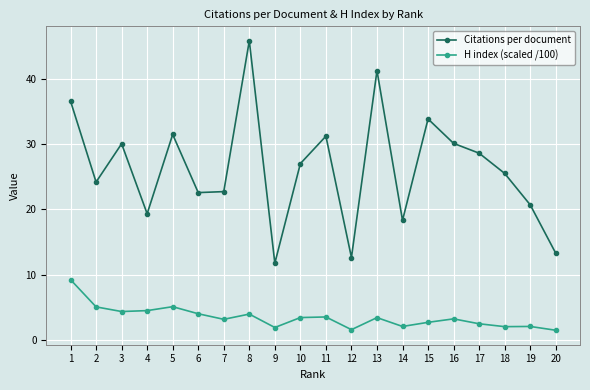

True or false: Citations per document and H index (scaled /100) cross at least once.

False